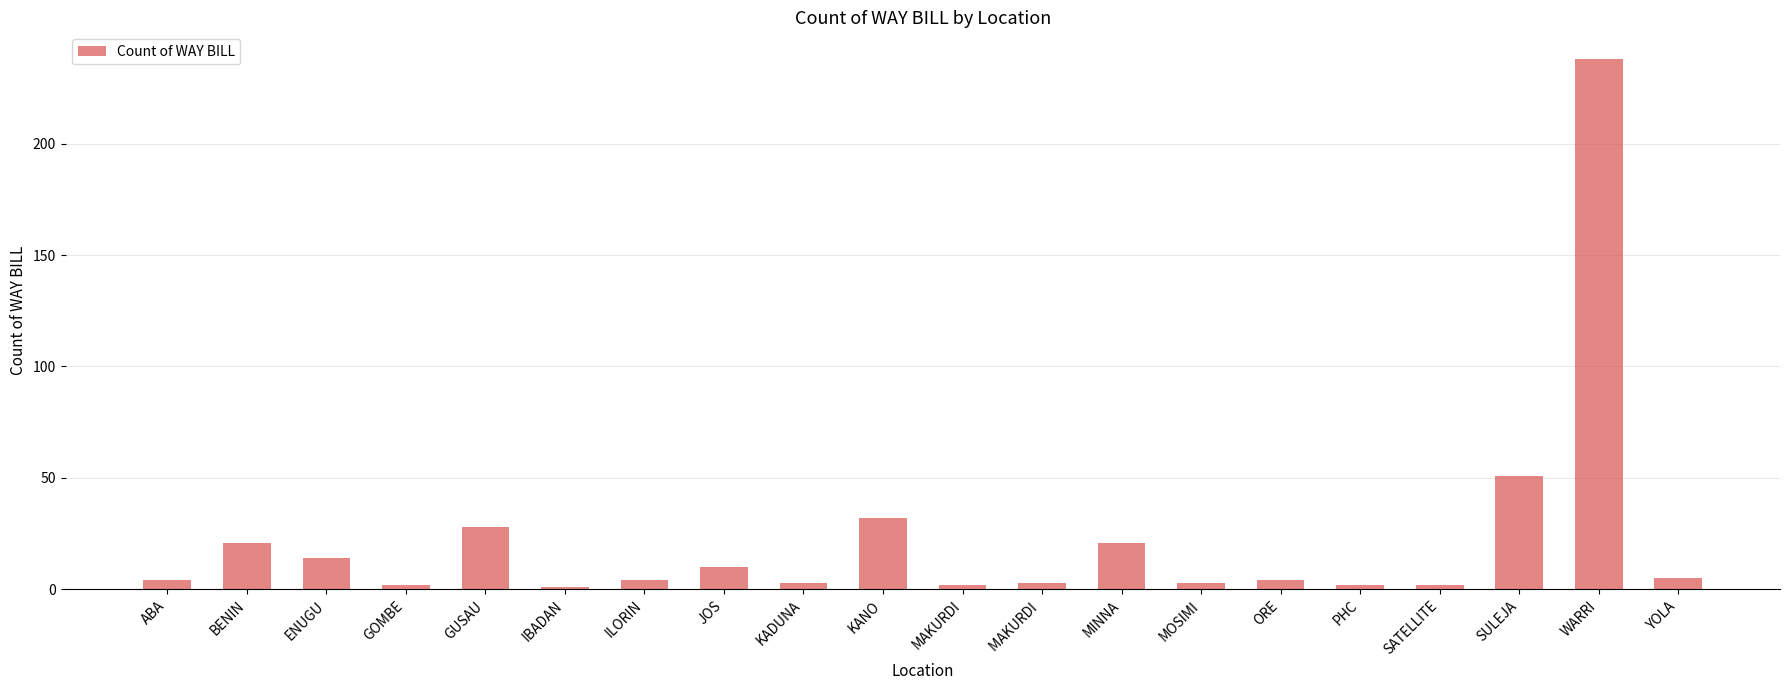

What position from the right is ORE?

6